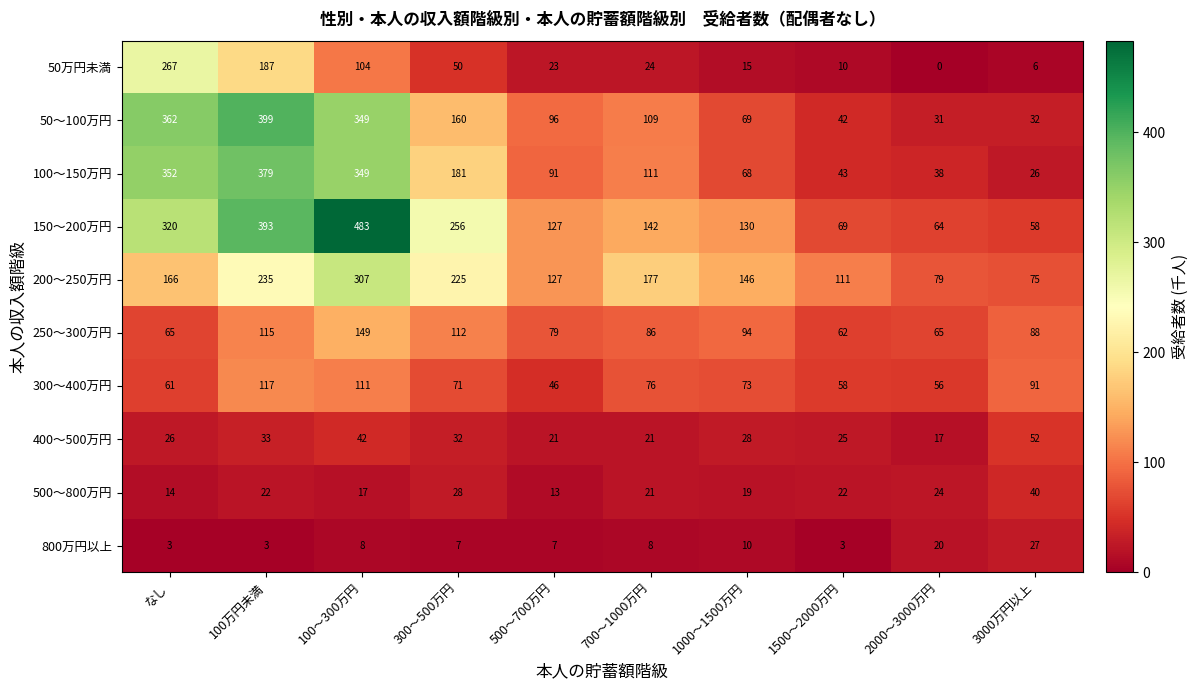

What is the difference between the maximum and minimum values in the 250～300万円 series?

87